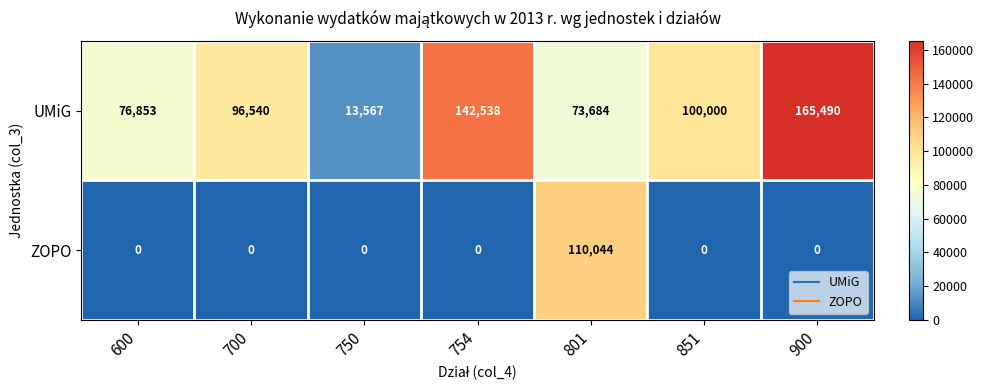

Which series has the largest range (max minus min)?

UMiG